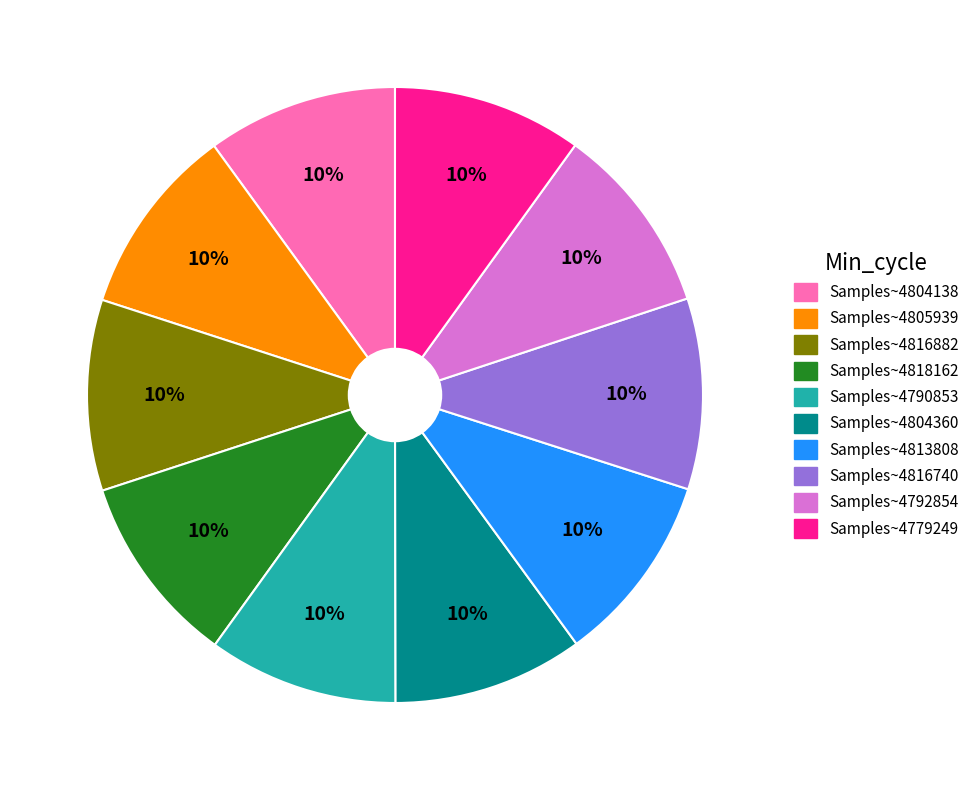

To the nearest percent, what is the average slice percentage?

10%